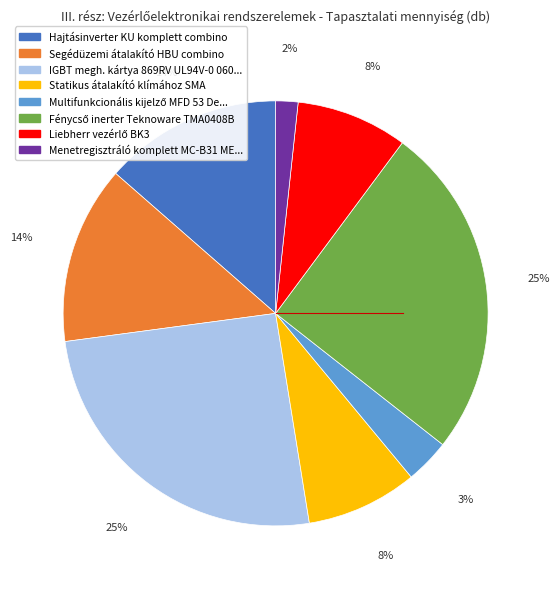

Is there any slice that represents more than half of the pie?

No